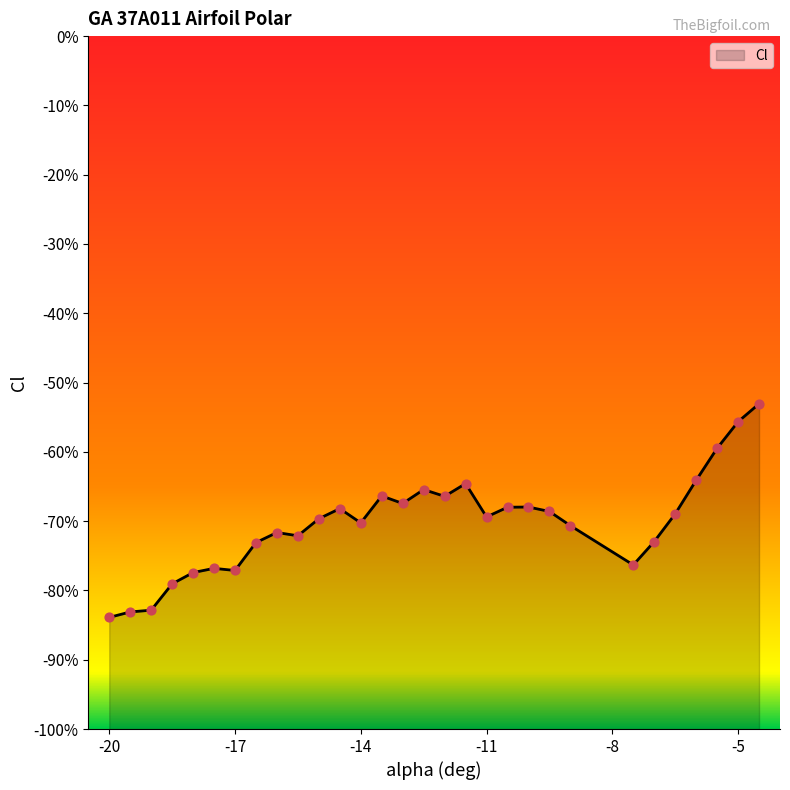

What is the change in value from -19.5 to -5?

+0.3